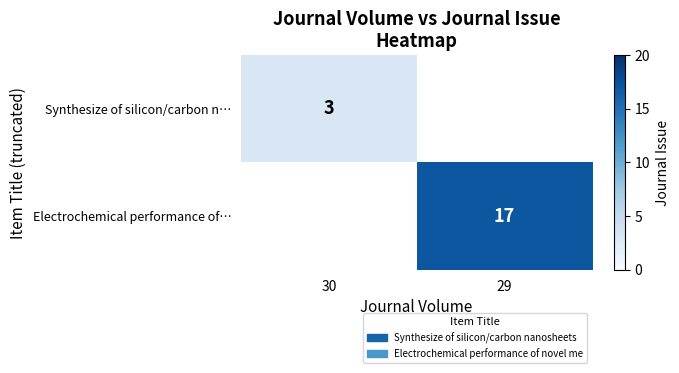

Which label corresponds to the largest value in the chart?

29